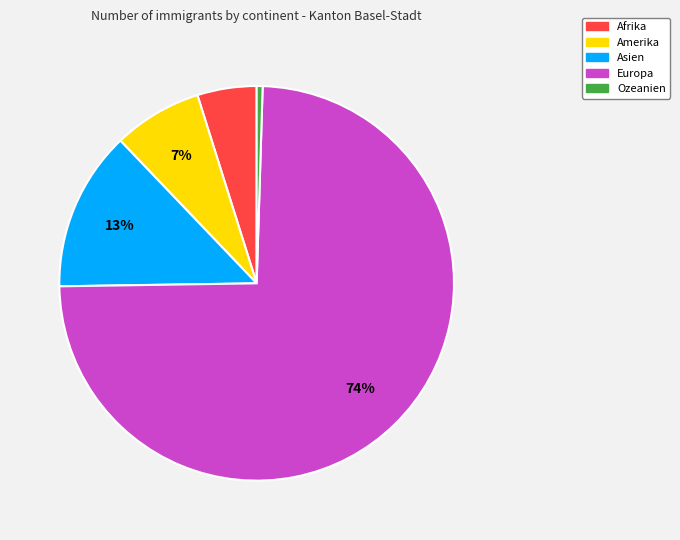

Which category has the biggest portion of the pie?

Europa